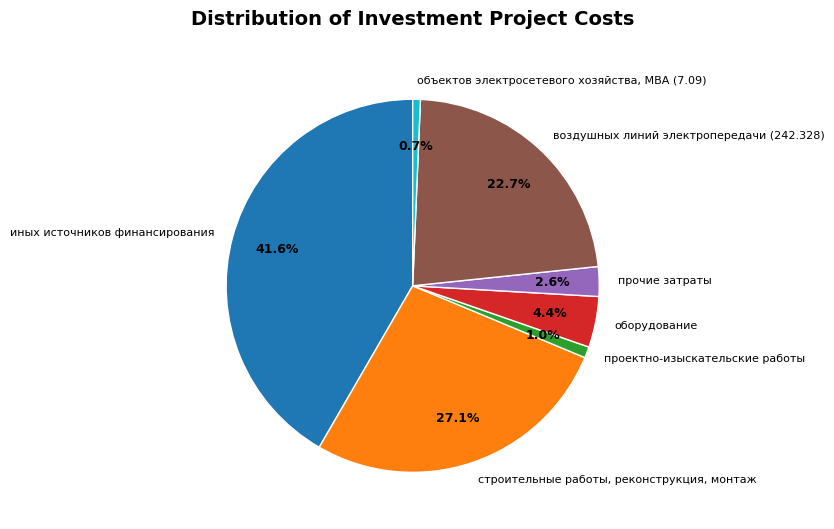

Count the number of slices in the pie.

7